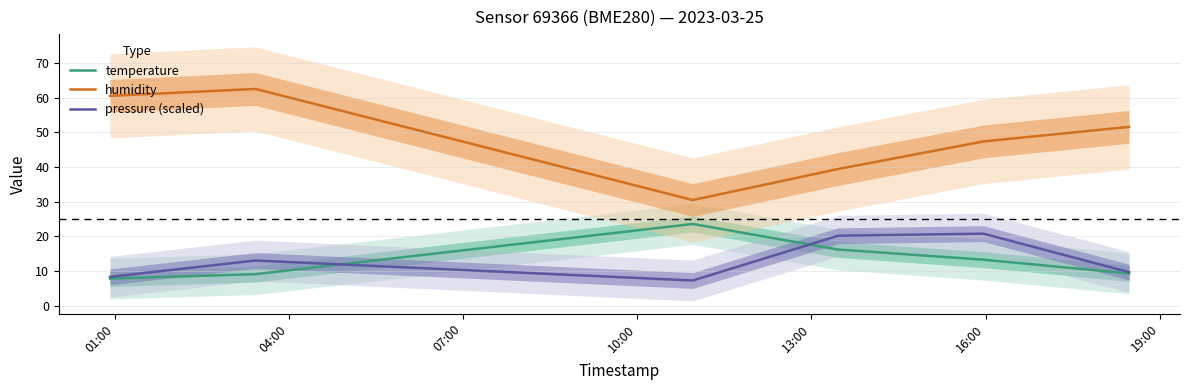

What is the value of the humidity point at the 6th from the left?

51.5